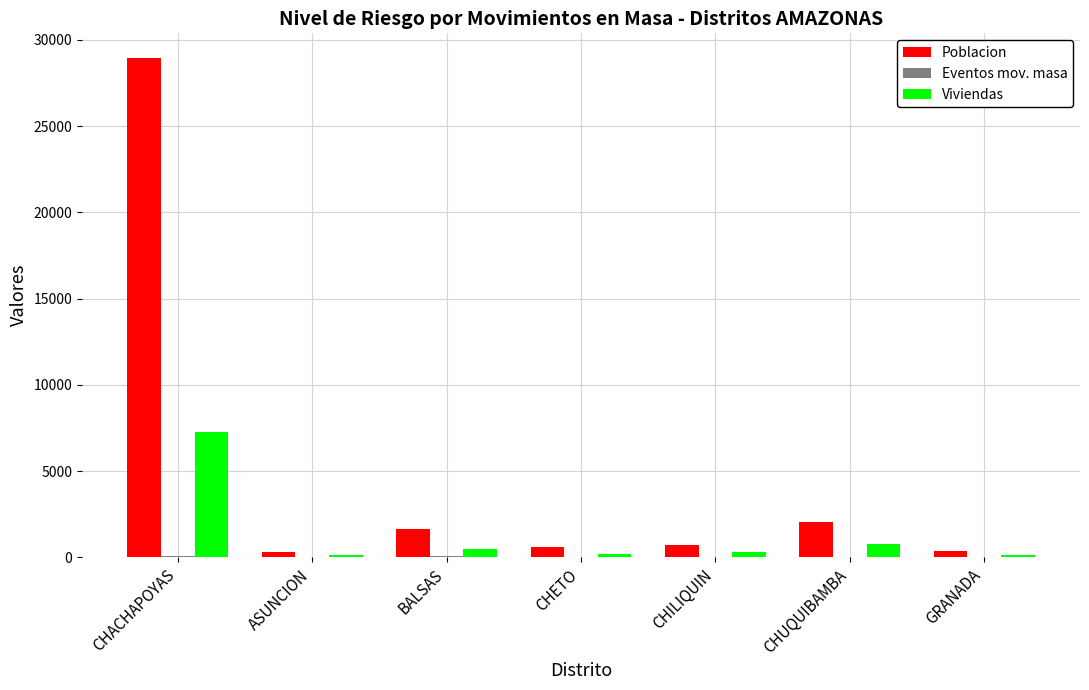

Which series has the largest total across all categories?

Poblacion